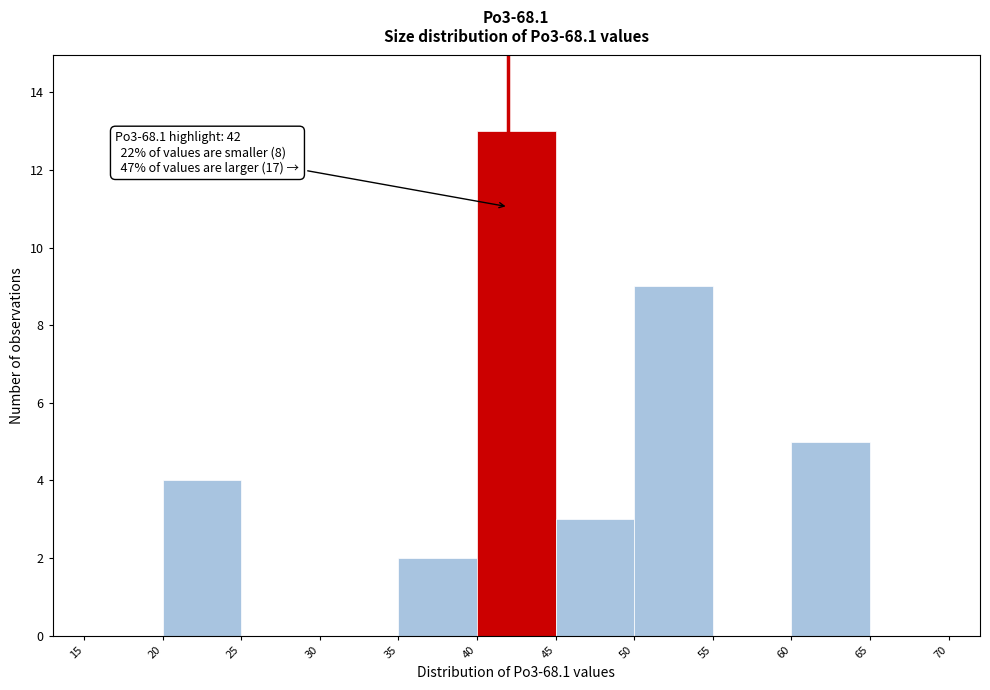

Over which range of the x-axis is the bar tallest?

40 to 45